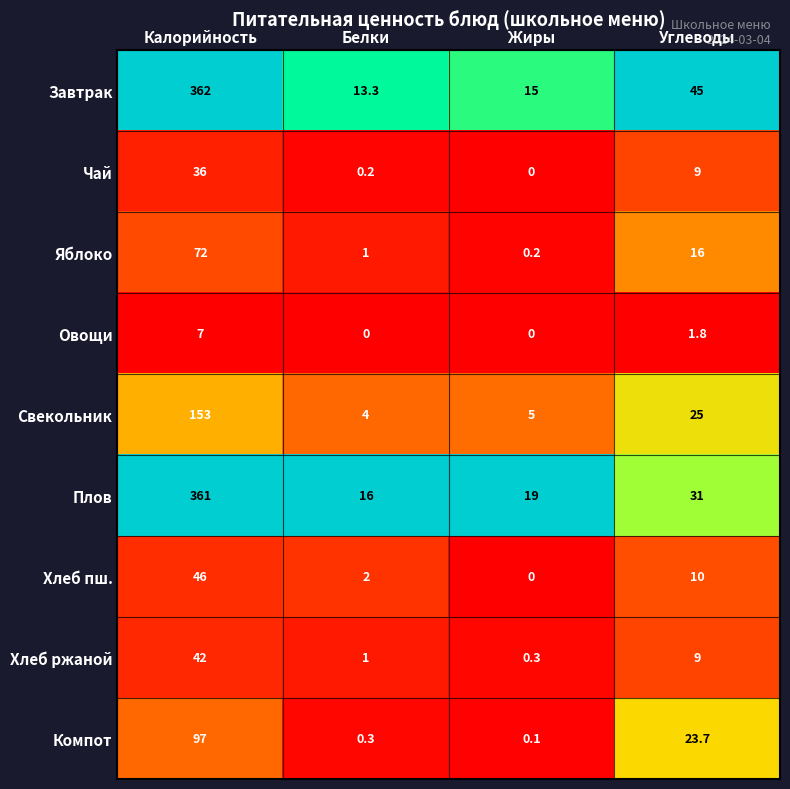

Which series changed the most between Калорийность and Белки?

Завтрак